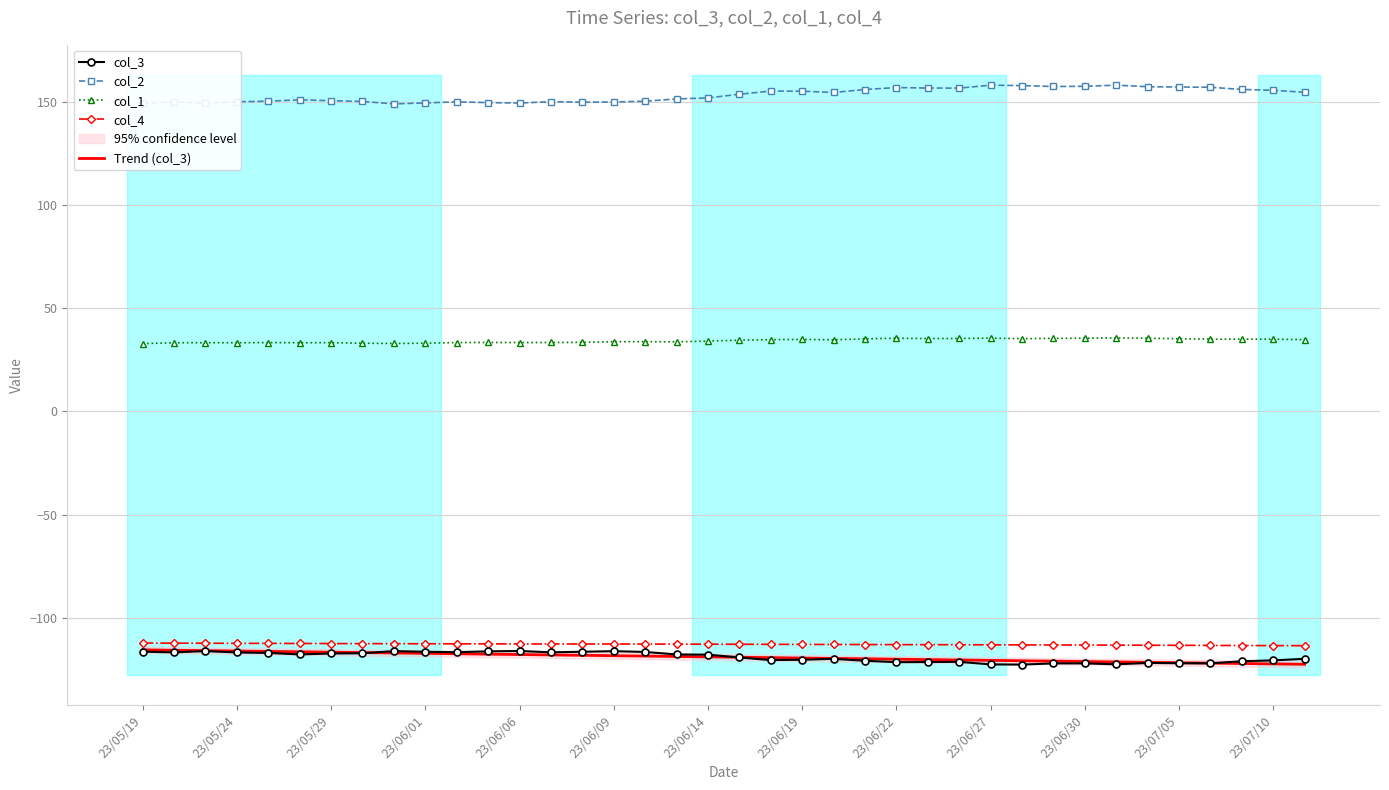

Is it true that Trend (col_3) equals -120.7 at 28?

True